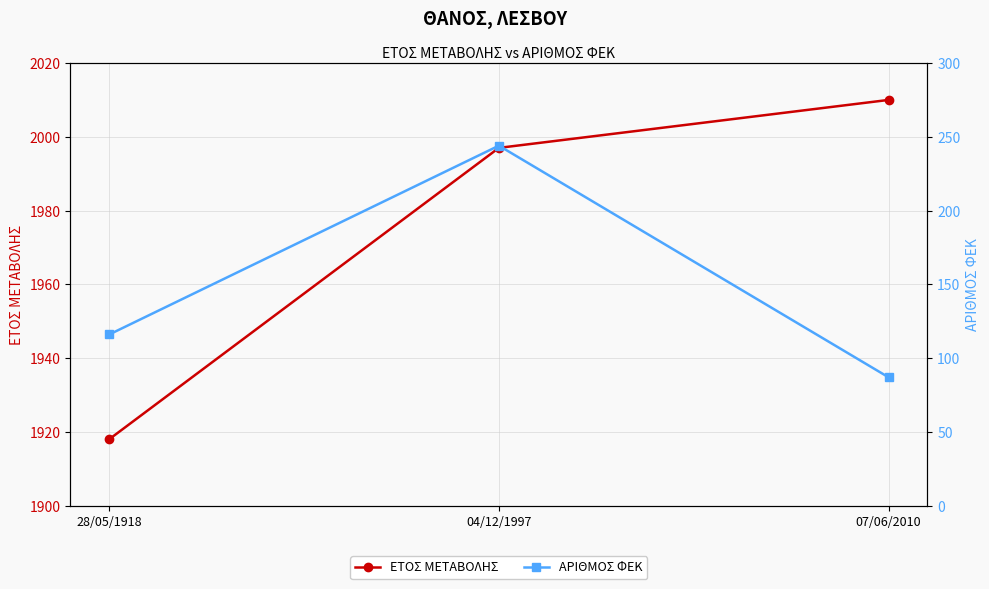

What position from the left is 04/12/1997?

2